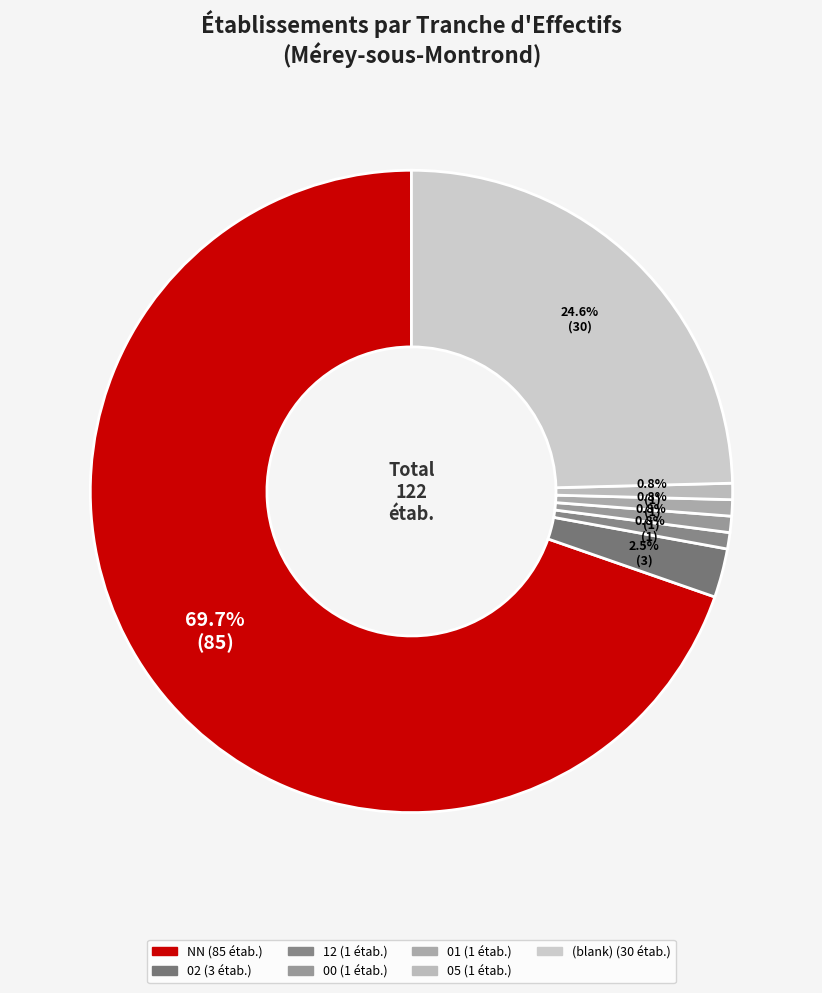

How many segments does this pie chart have?

7